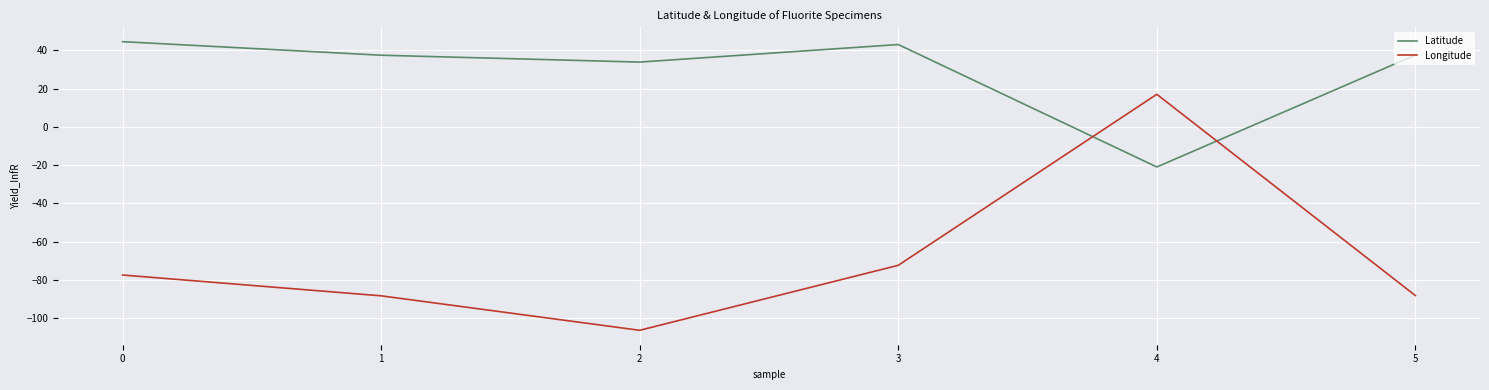

How many values in the Latitude series are below 37?

2